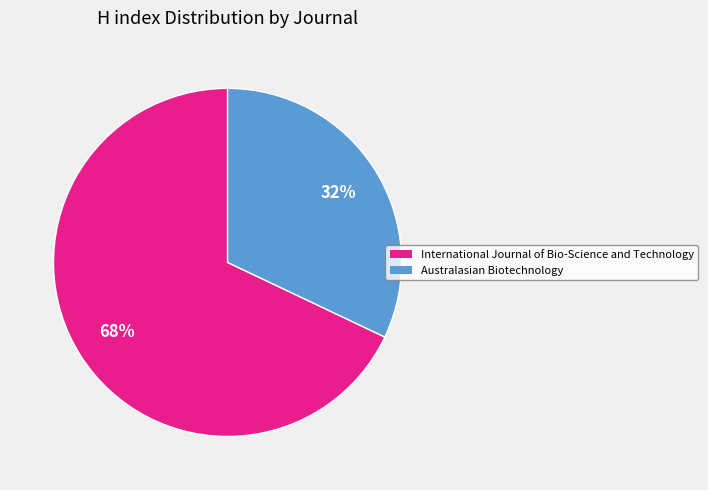

To the nearest percent, what is the difference between the International Journal of Bio-Science and Technology and Australasian Biotechnology slice percentages?

36%